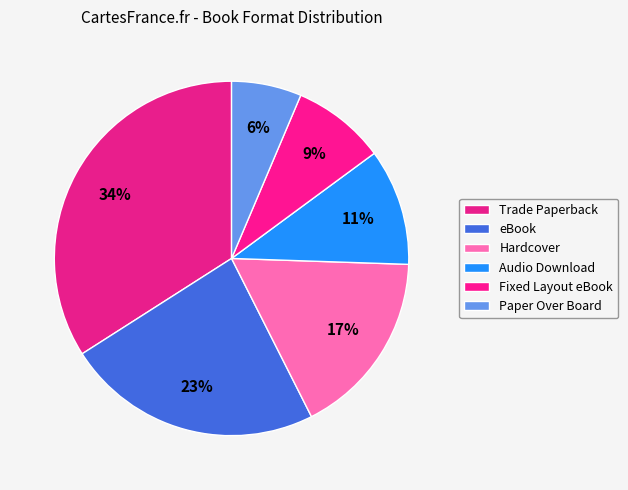

Between eBook and Trade Paperback, which is larger?

Trade Paperback